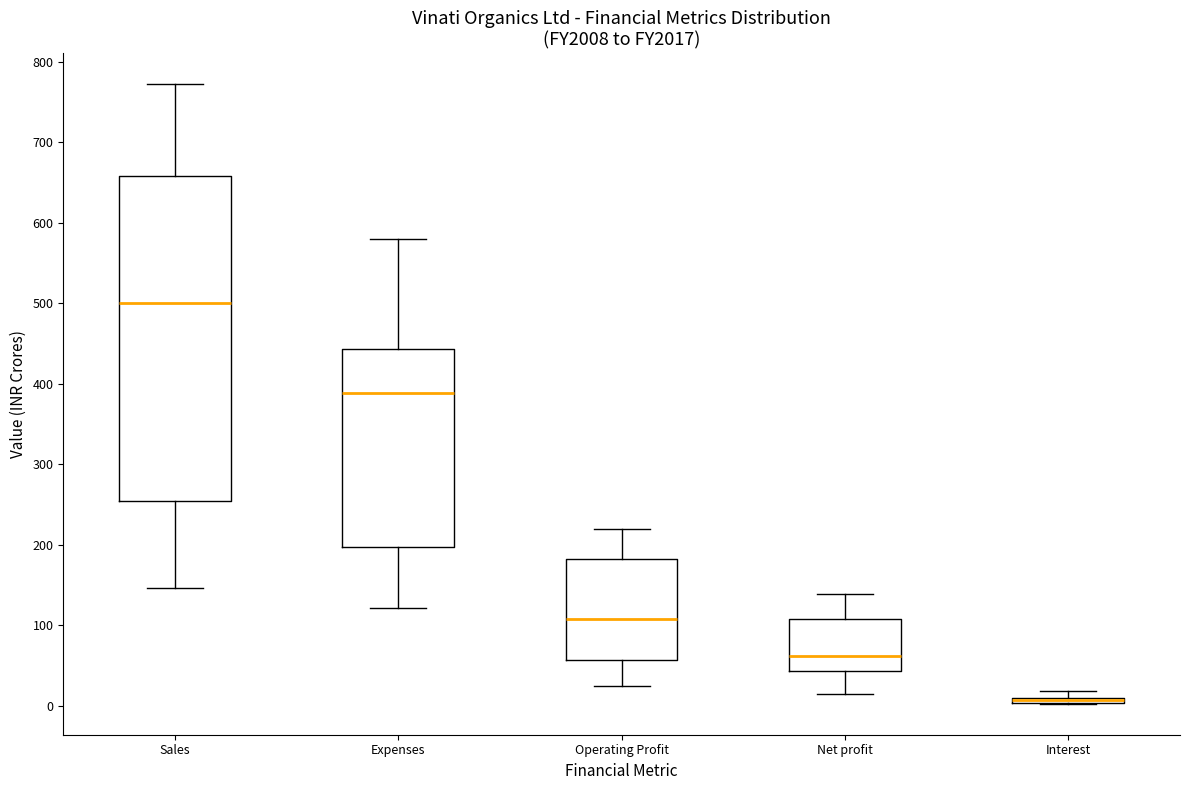

Which box is the tallest, from its lower edge to its upper edge?

Sales